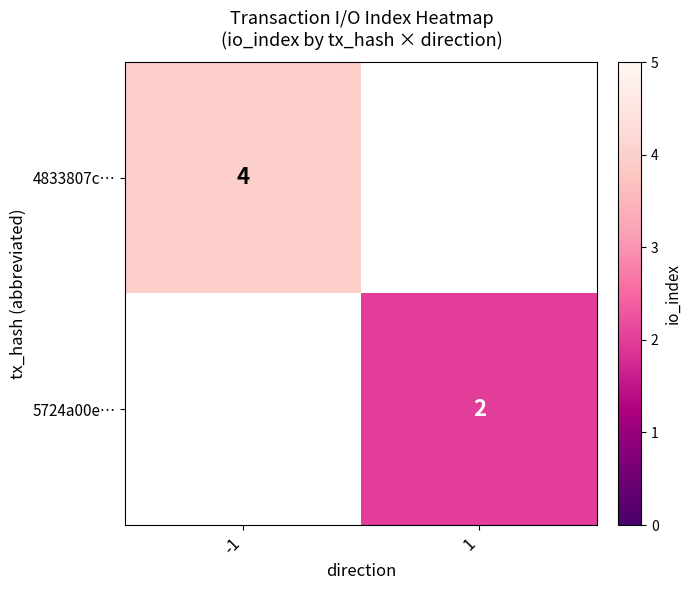

The 5724a00e… series shows 2 at 1. True or false?

True